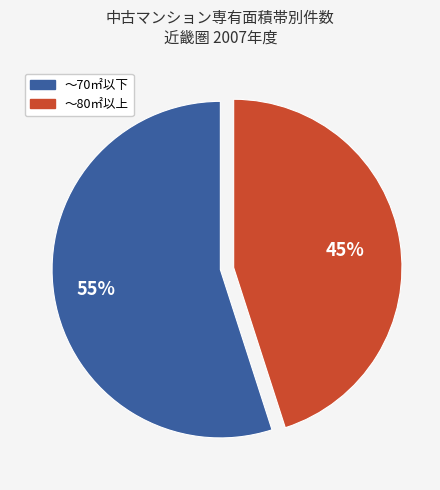

Does any single category account for the majority?

Yes